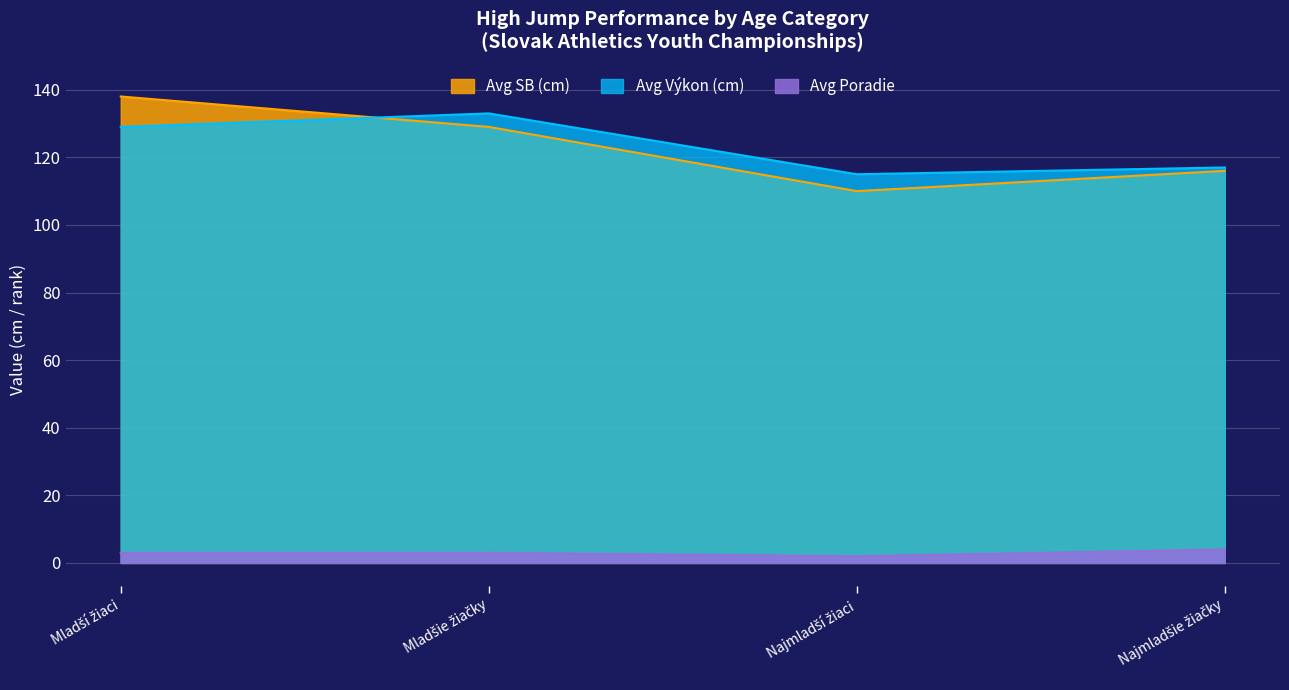

How many data points does each series have?

4